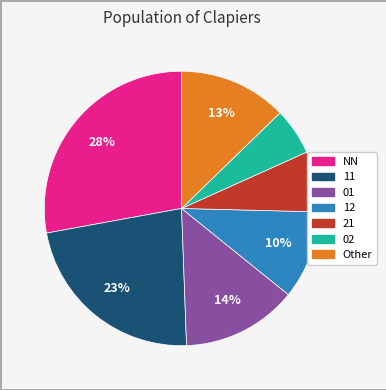

To the nearest percent, what is the difference between the largest and smallest slice percentages?

22%